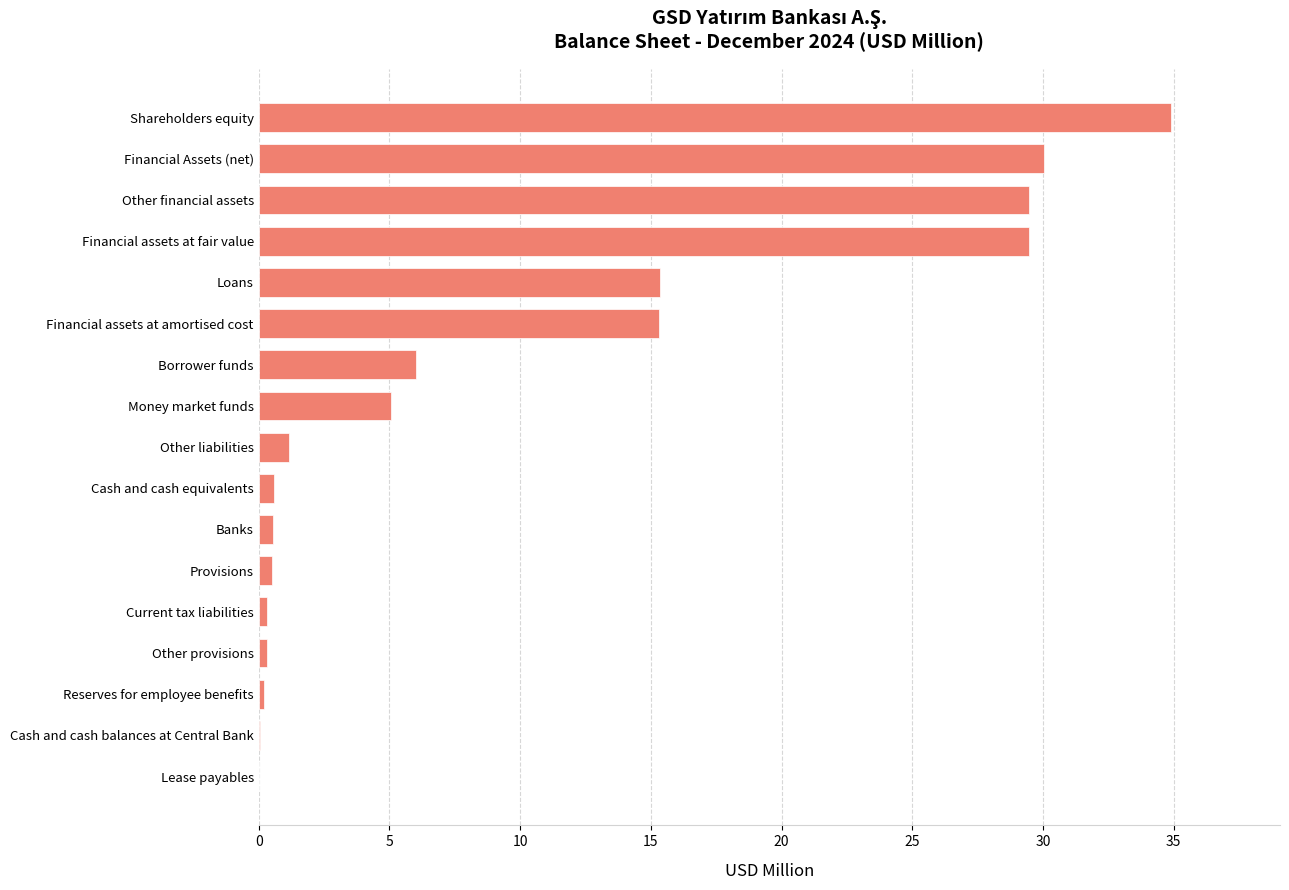

Which category has the highest value across all series?

Shareholders equity